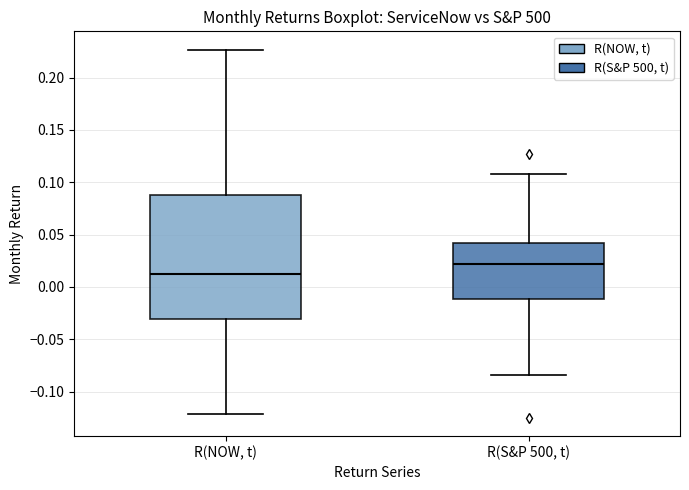

Where is the lower edge of the box for R(S&P 500, t) on the y-axis? The values are not printed on the chart, so give them approximately, as read against the axis.

-0.010